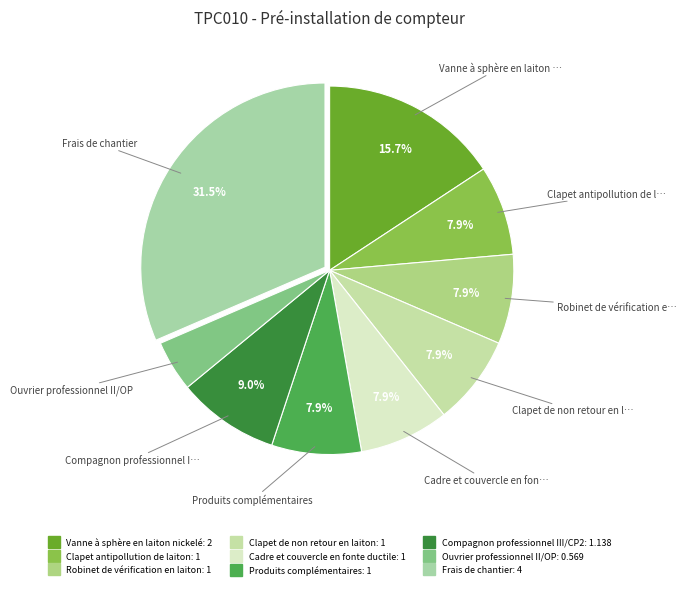

Is the sum of Ouvrier professionnel II/OP and Vanne à sphère en laiton nickelé greater than half?

No